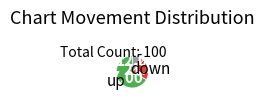

Does any single category account for the majority?

Yes